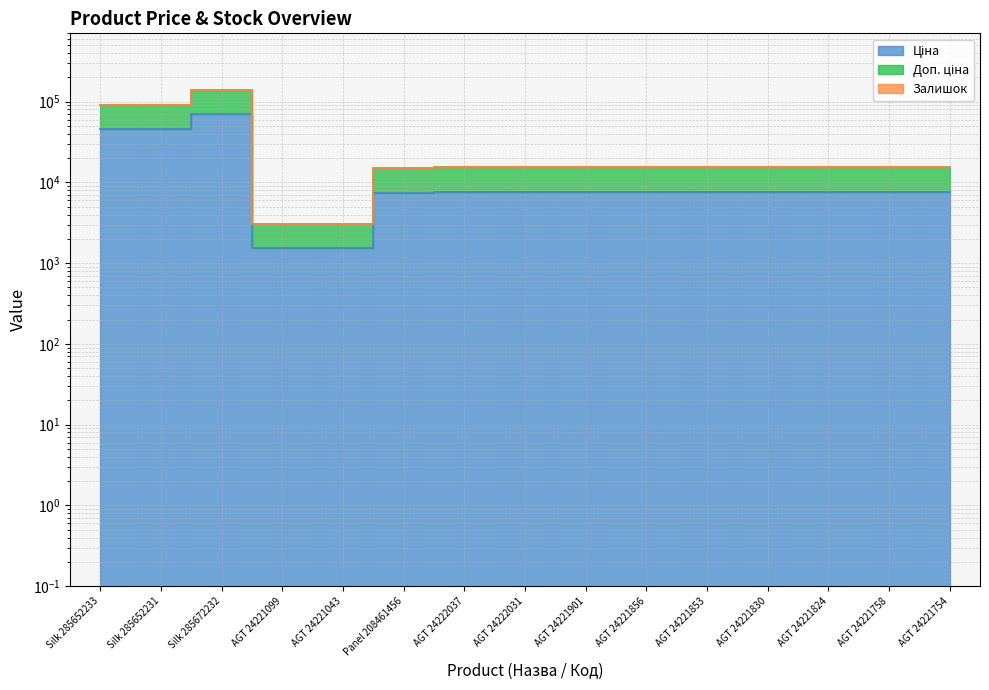

Does the chart display data point markers on the line(s)?

No